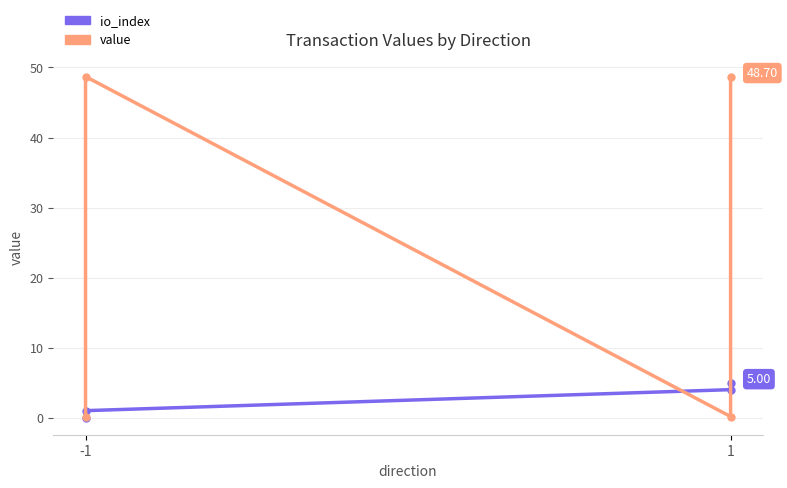

At how many categories does at least one series exceed 33?

2